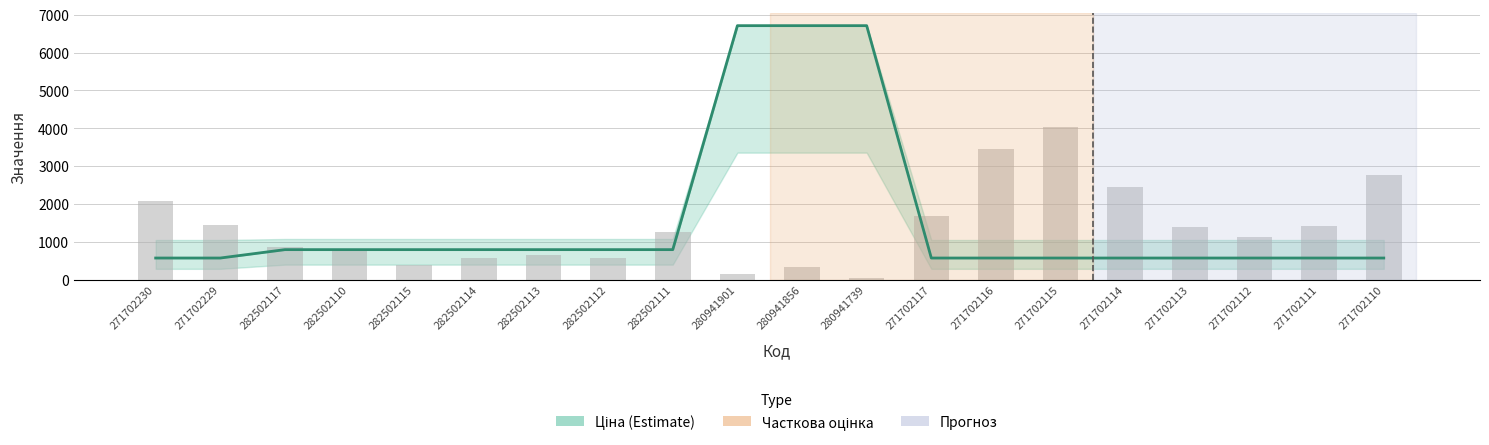

At 282502111, list the series in order from largest to smallest.

Залишок (scaled), Ціна (Estimate)